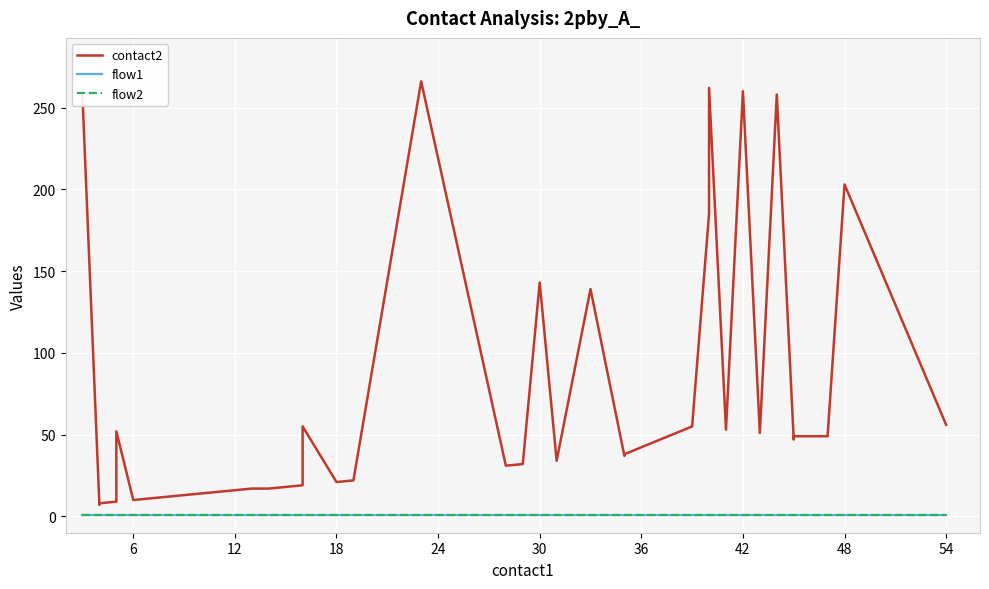

Reading left to right, what are all the values shown in this chart?

contact2: 257	7	8	9	52	10	11	12	13	14	15	16	17	17	18	19	55	21	22	266	31	32	143	34	139	37	38	55	185	262	53	260	51	258	47	48	49	49	203	56
flow1: 1	1	1	1	1	1	1	1	1	1	1	1	1	1	1	1	1	1	1	1	1	1	1	1	1	1	1	1	1	1	1	1	1	1	1	1	1	1	1	1
flow2: 1	1	1	1	1	1	1	1	1	1	1	1	1	1	1	1	1	1	1	1	1	1	1	1	1	1	1	1	1	1	1	1	1	1	1	1	1	1	1	1